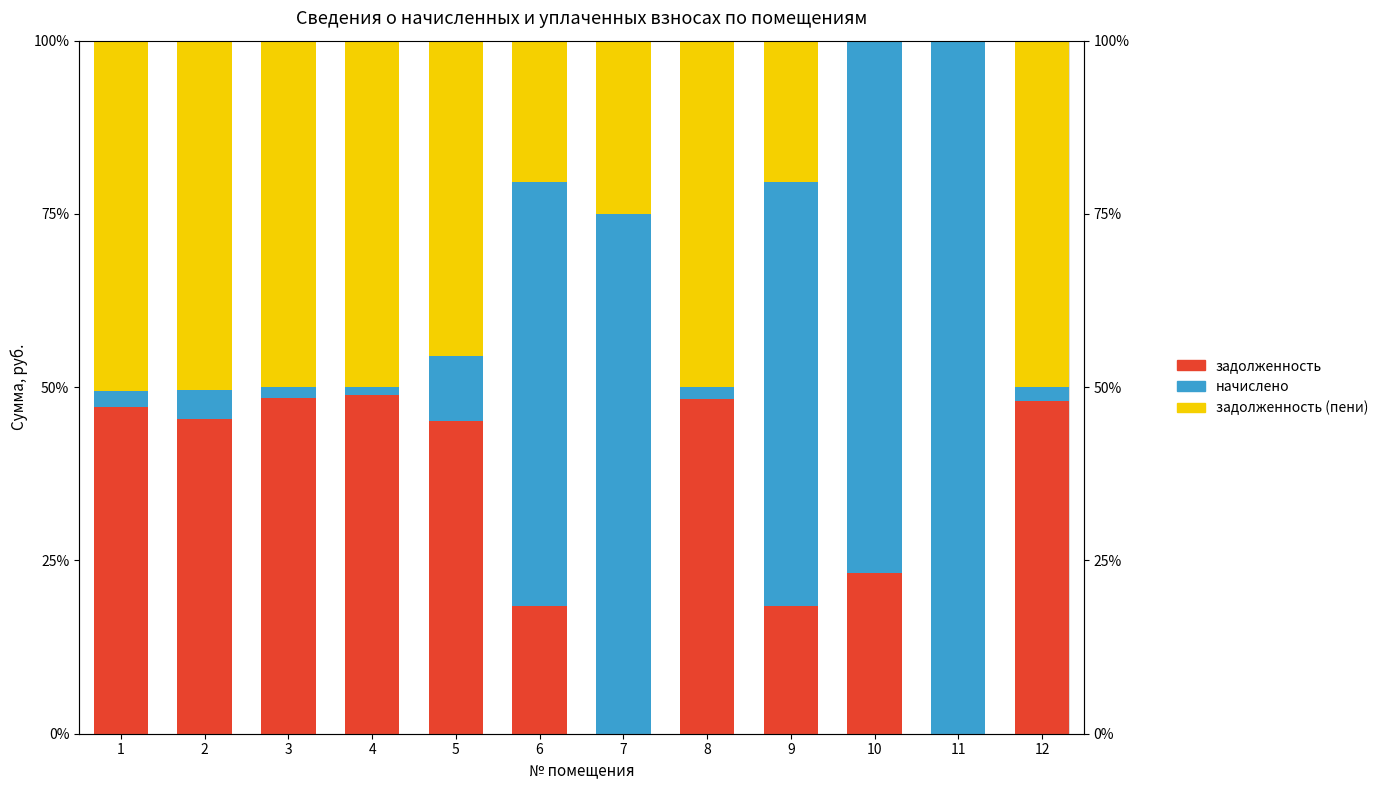

What is the maximum value for задолженность?

48.9